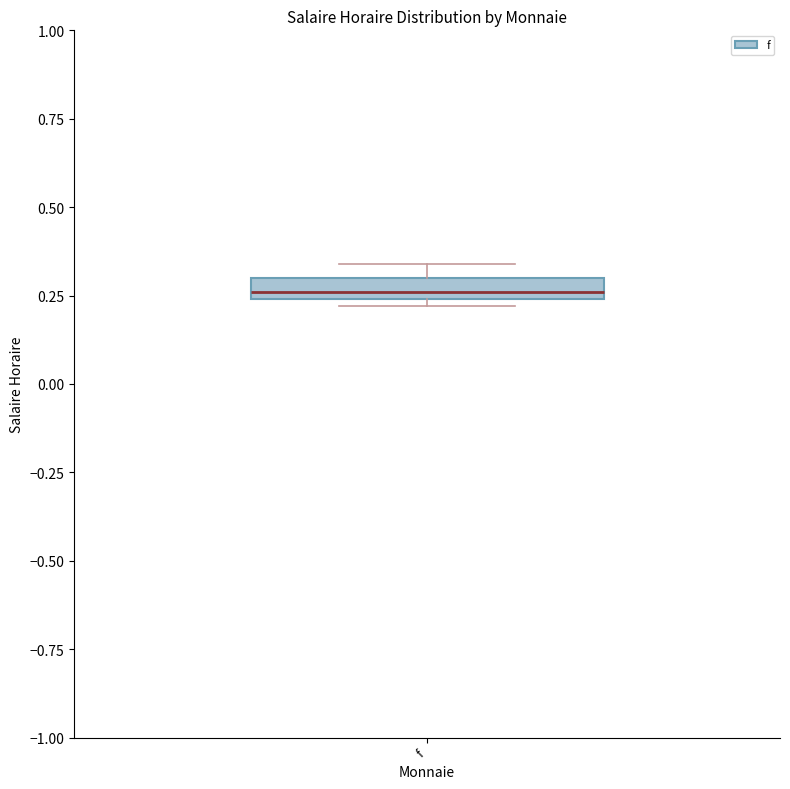

Where is the upper edge of the box for f on the y-axis? The values are not printed on the chart, so give them approximately, as read against the axis.

0.30